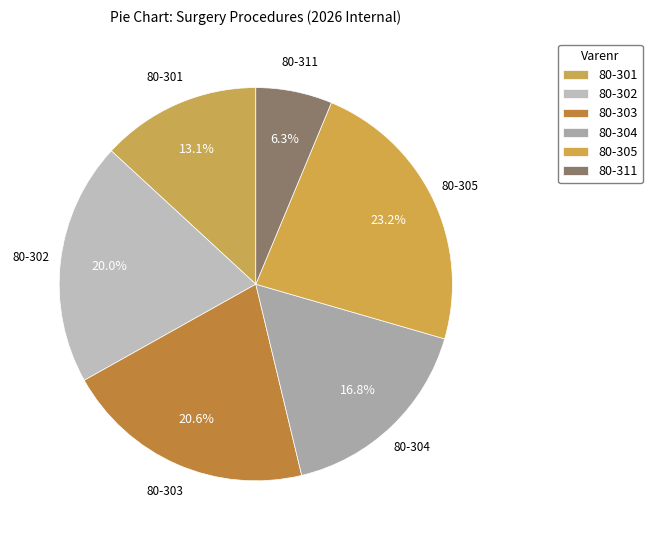

How many segments does this pie chart have?

6